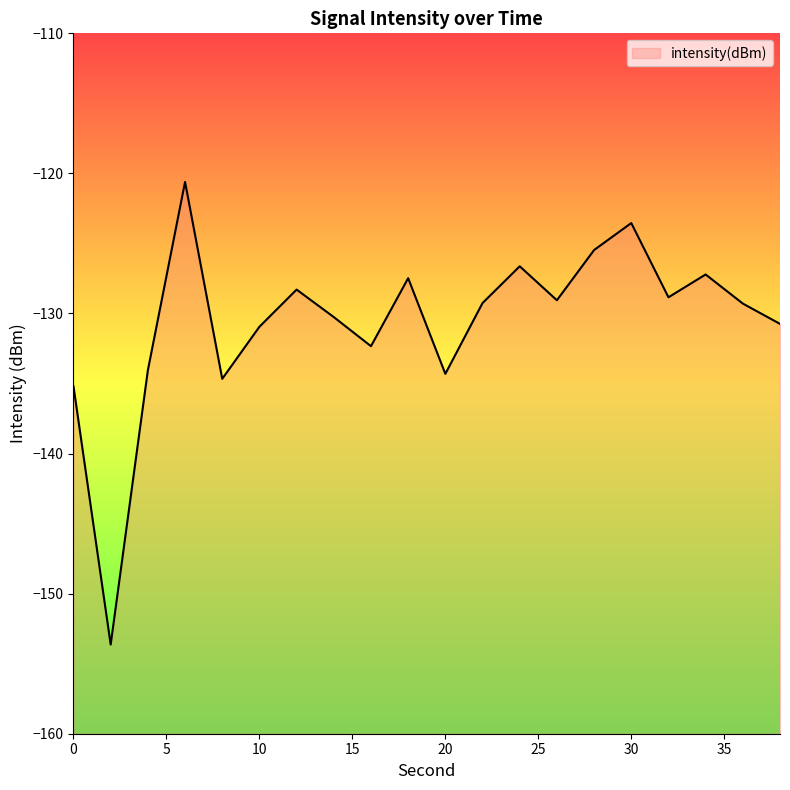

Reading right to left, extract all data points from this chart.

38=-130.7	36=-129.3	34=-127.2	32=-128.8	30=-123.5	28=-125.5	26=-129.1	24=-126.6	22=-129.3	20=-134.3	18=-127.5	16=-132.3	14=-130.3	12=-128.3	10=-130.9	8=-134.7	6=-120.6	4=-134.1	2=-153.6	0=-135.2